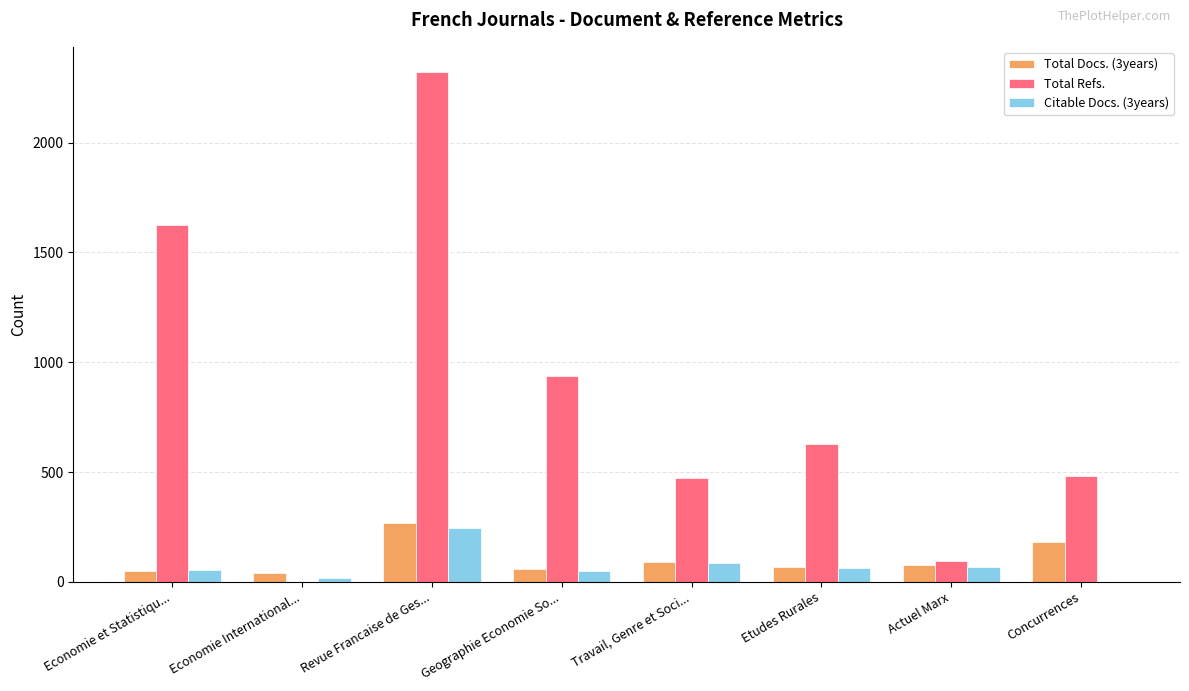

How many series are shown in this chart?

3